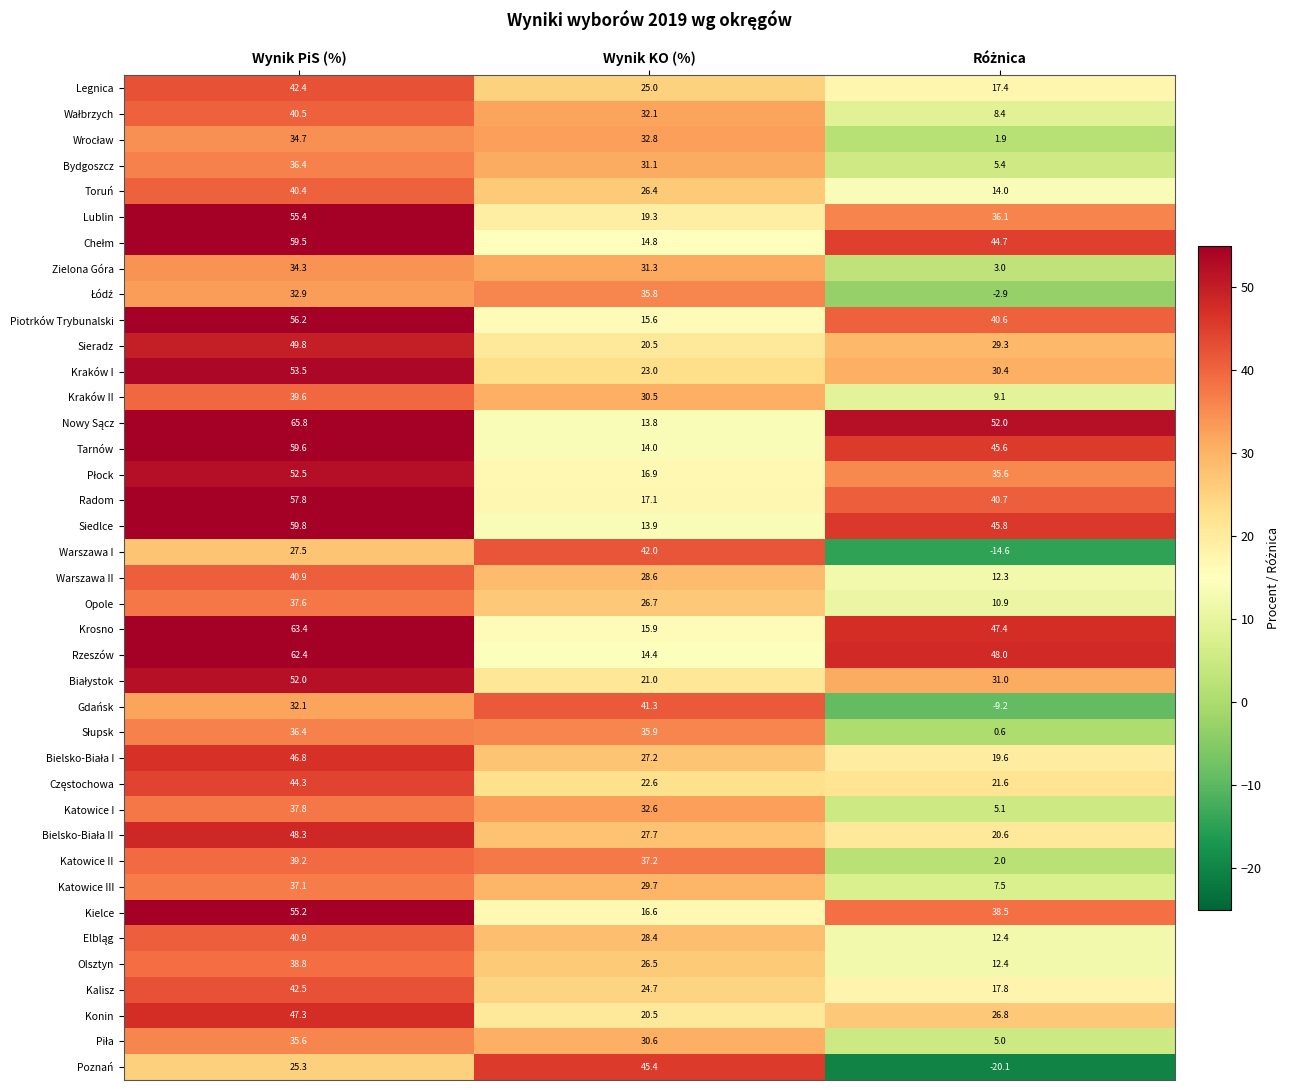

What is the sum of all Katowice I values?

75.5